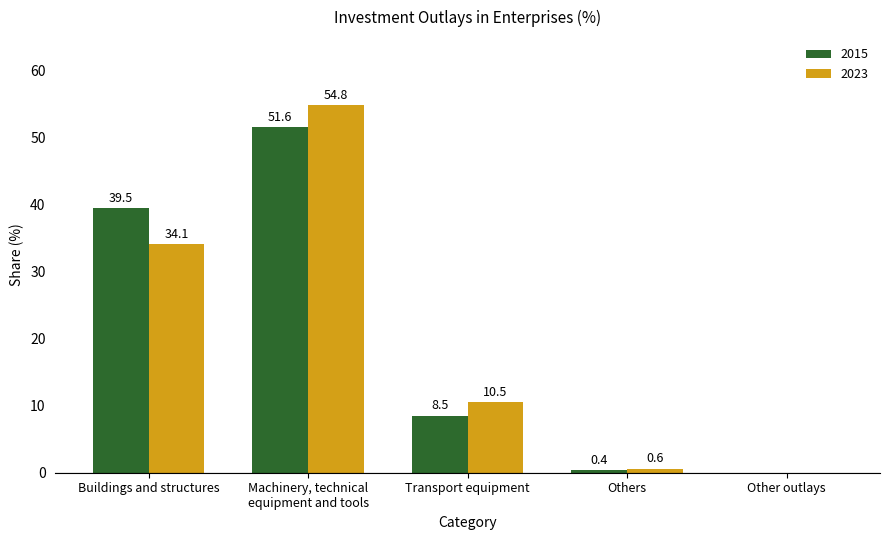

Reading left to right, list all the values displayed in this chart.

2015: 39.5	51.6	8.5	0.4	0.0
2023: 34.1	54.8	10.5	0.6	0.0